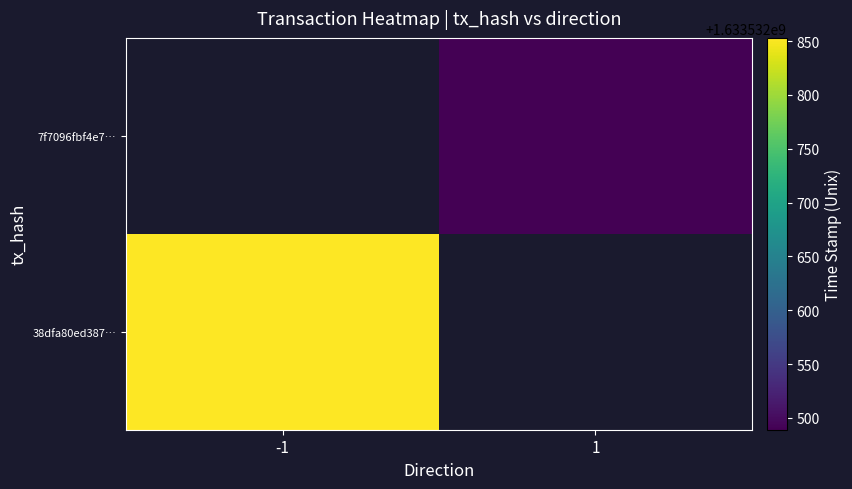

Which series has the largest total across all categories?

38dfa80ed3876a9a9f946468768511953b91123